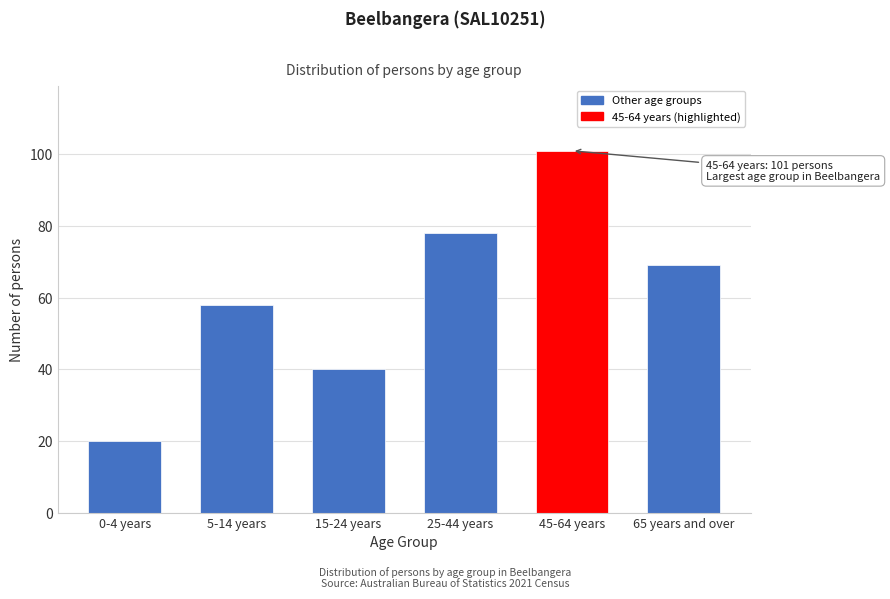

Reading left to right, transcribe all the data shown in this chart.

20	58	40	78	101	69